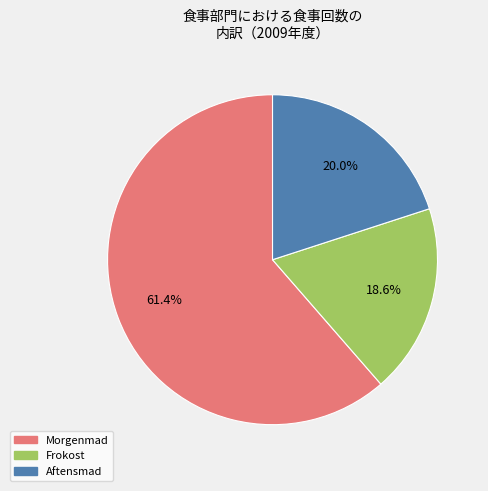

How much of the chart is everything except Frokost?

81.4%